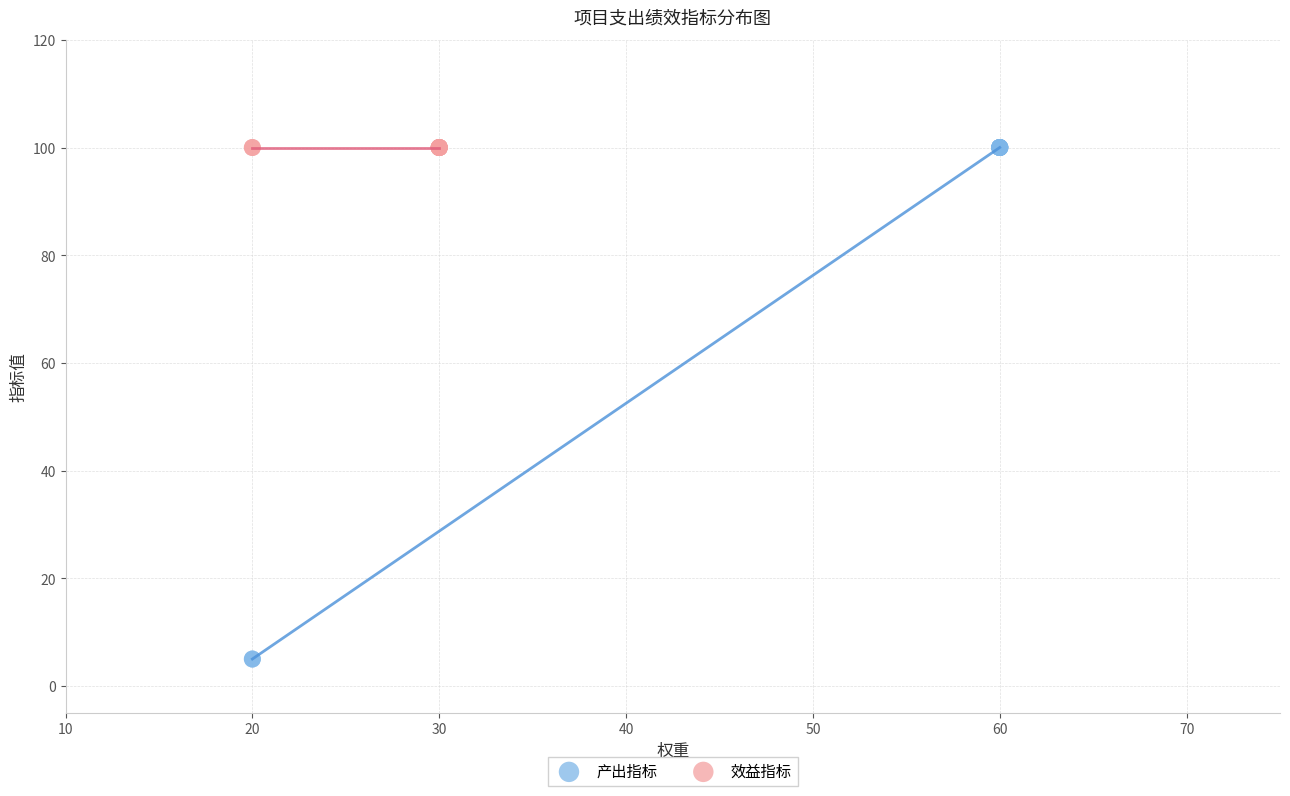

What are all the series names shown in the legend?

产出指标, 效益指标